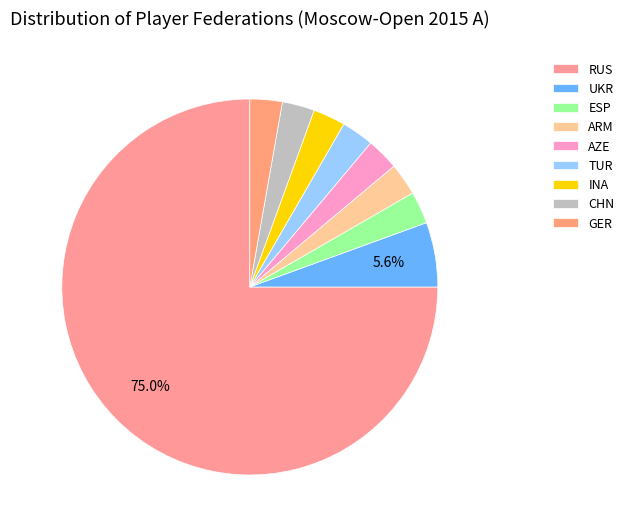

How many segments does this pie chart have?

9